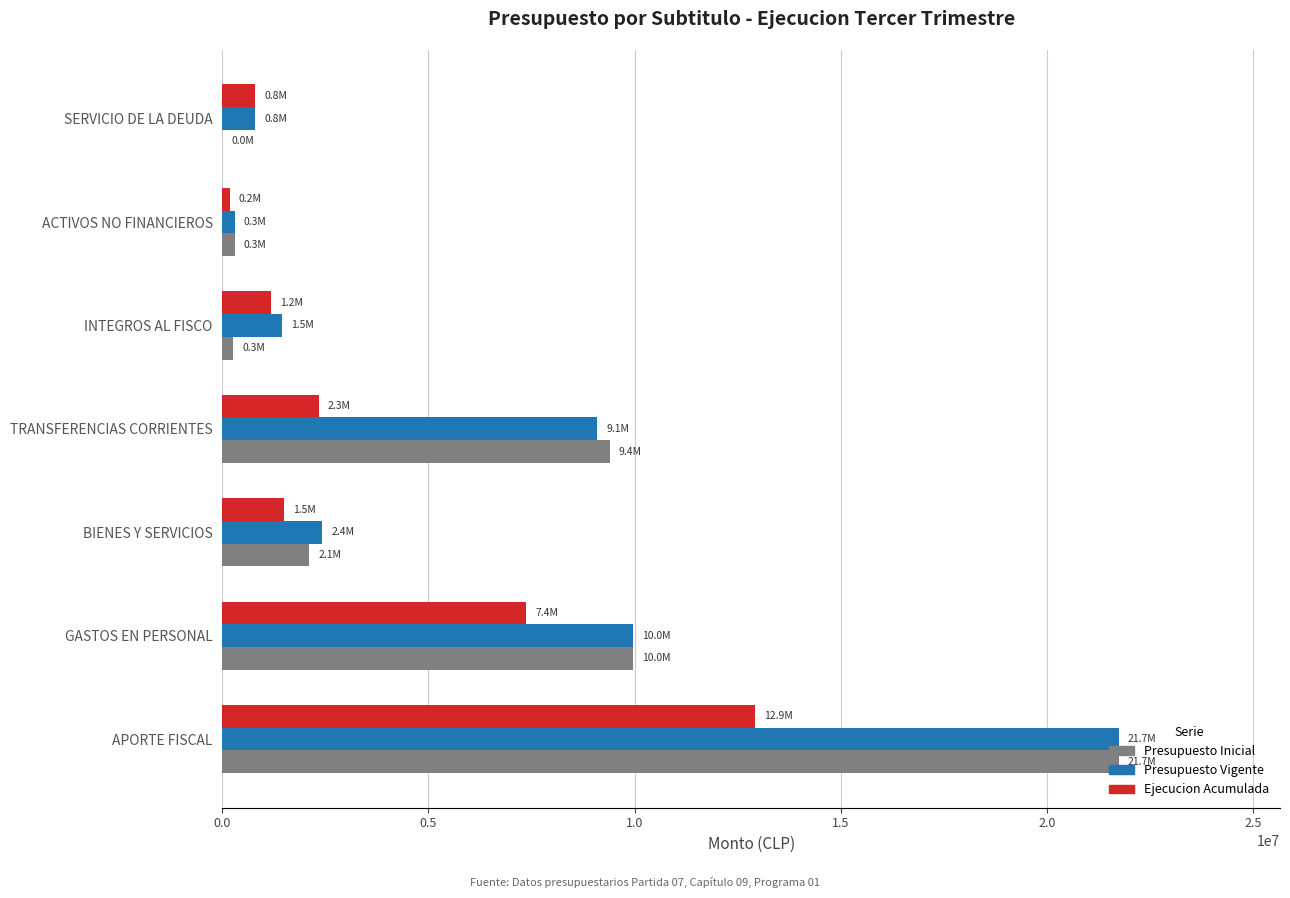

The value of Ejecucion Acumulada at TRANSFERENCIAS CORRIENTES is 2333182. True or false?

True